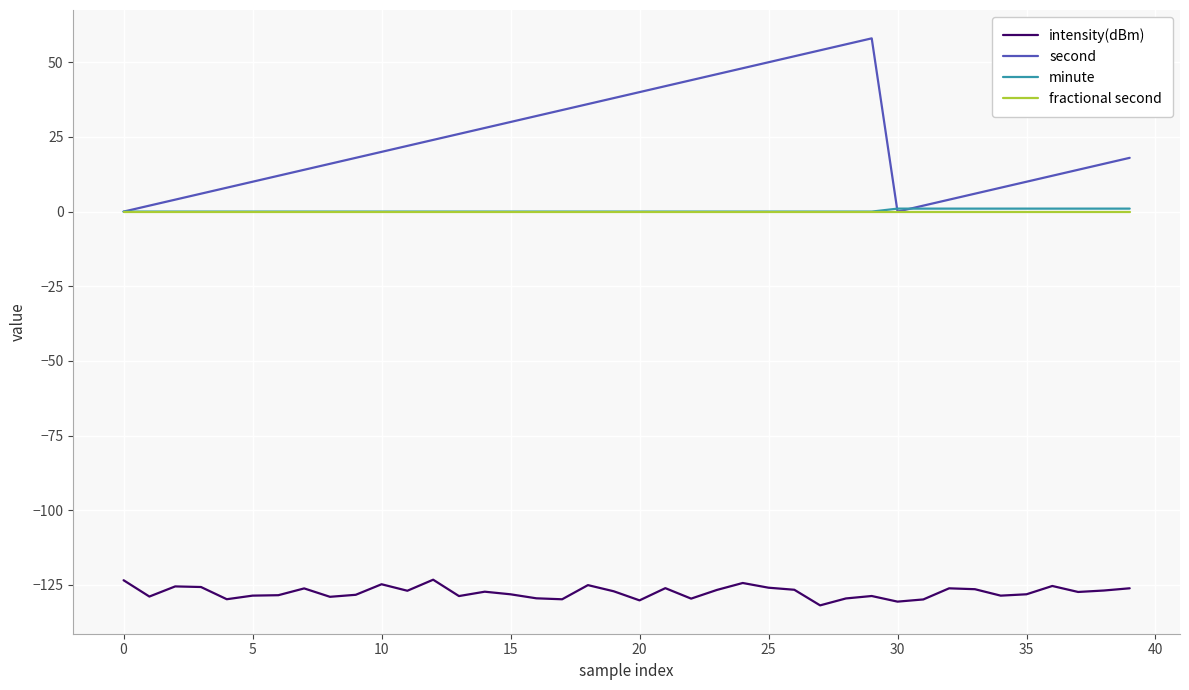

True or false: intensity(dBm) and second intersect in this chart.

False